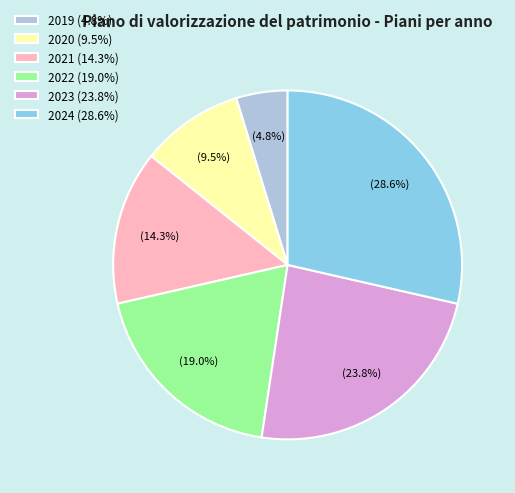

To the nearest percent, what is the difference between the largest and smallest slice percentages?

24%